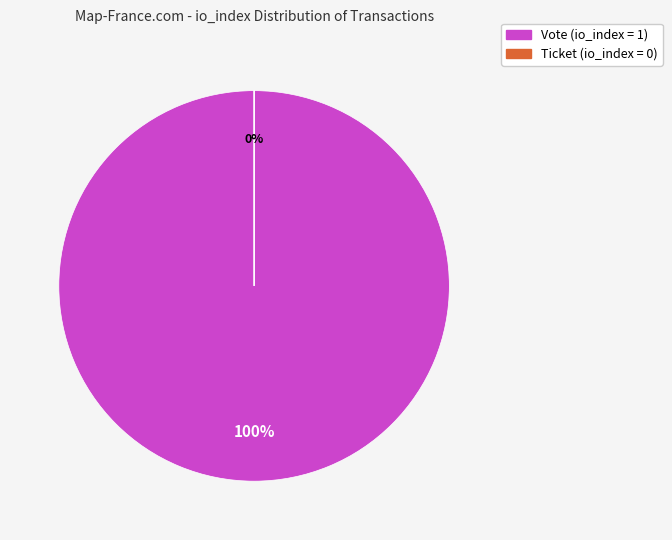

Is Vote (io_index=1) the majority of the pie?

Yes